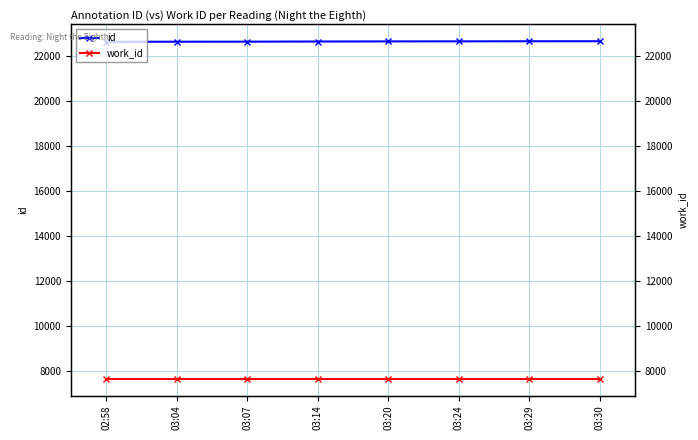

What is the smallest value displayed?

7665